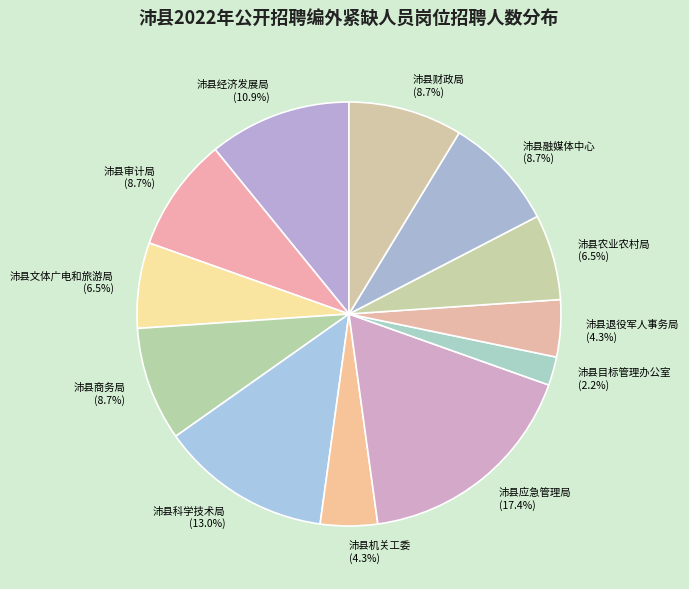

What percentage is NOT represented by 沛县商务局?

91.3%